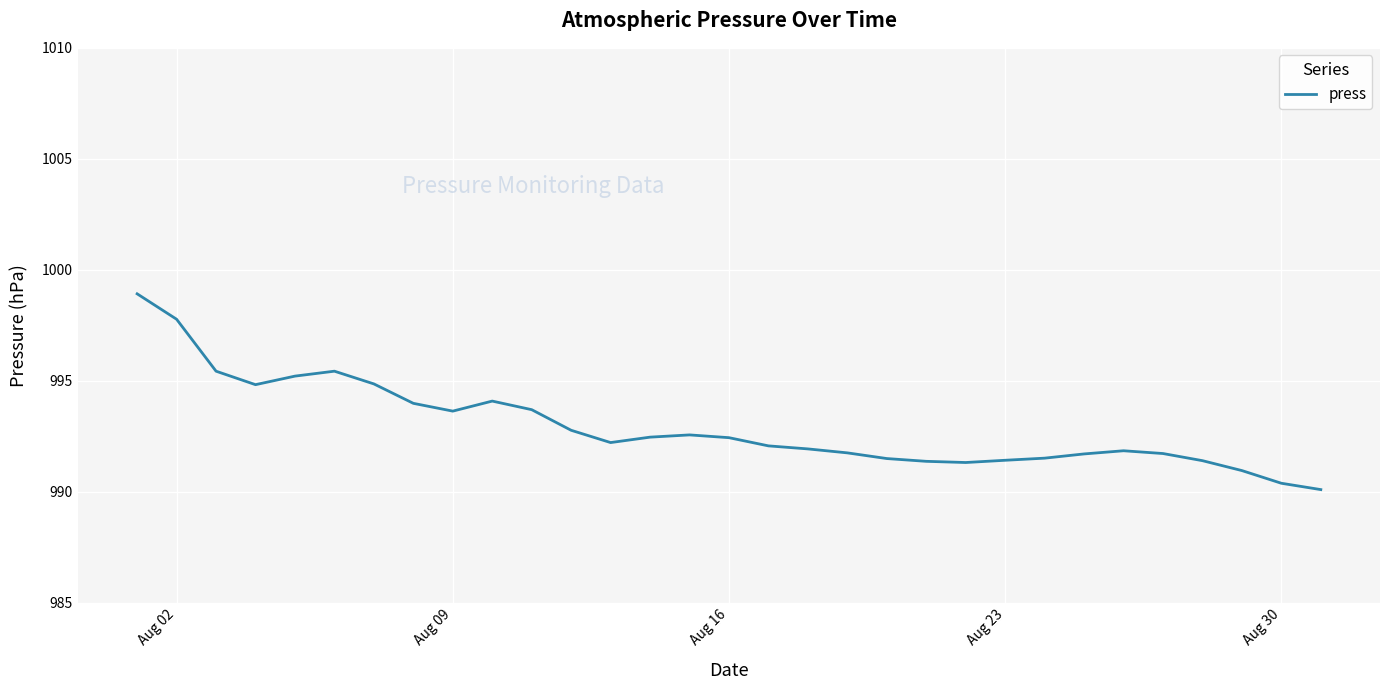

What is the difference between the maximum and minimum values?

8.8